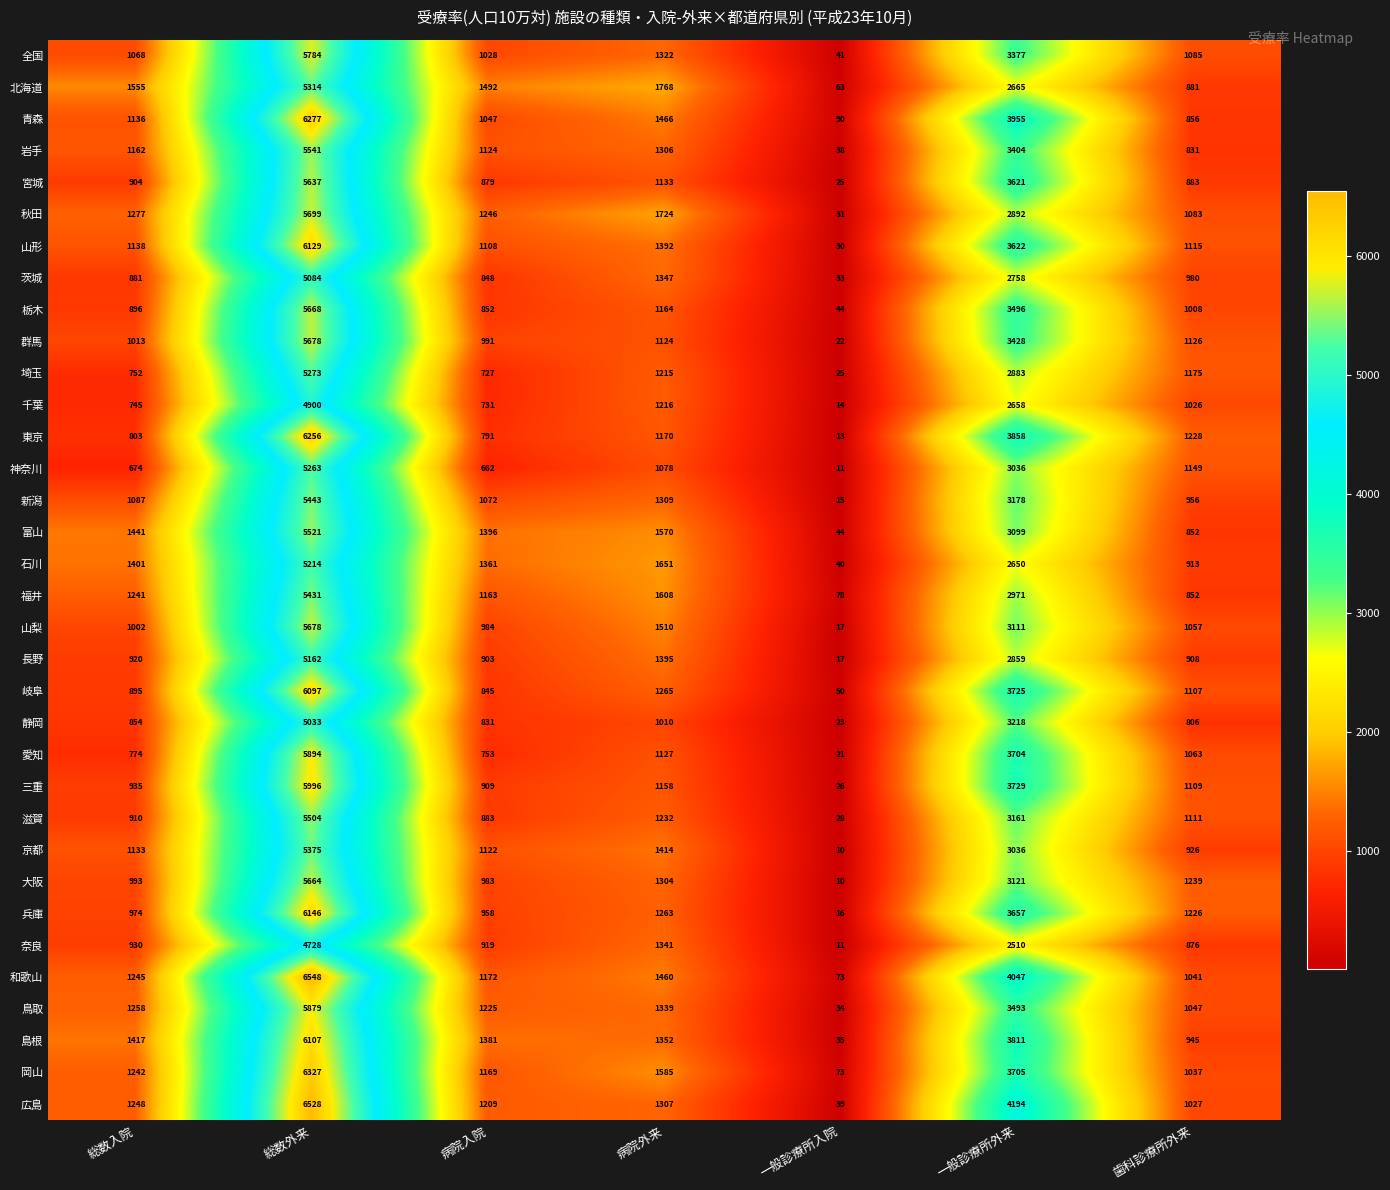

How many data points does each series have?

7